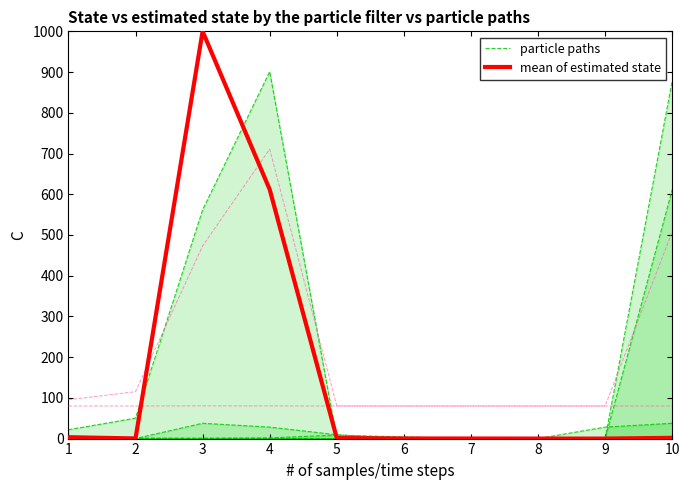

List the labels in order of mean of estimated state value, smallest first.

8, 9, 7, 6, 2, 5, 10, 1, 4, 3